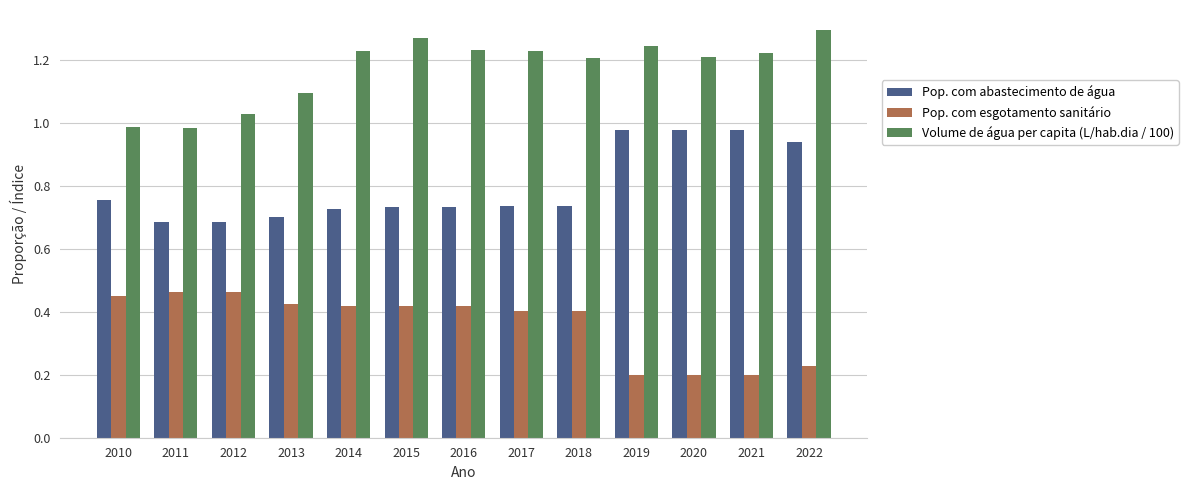

What are all the series names shown in the legend?

Pop. com abastecimento de água, Pop. com esgotamento sanitário, Volume de água per capita (L/hab.dia / 100)